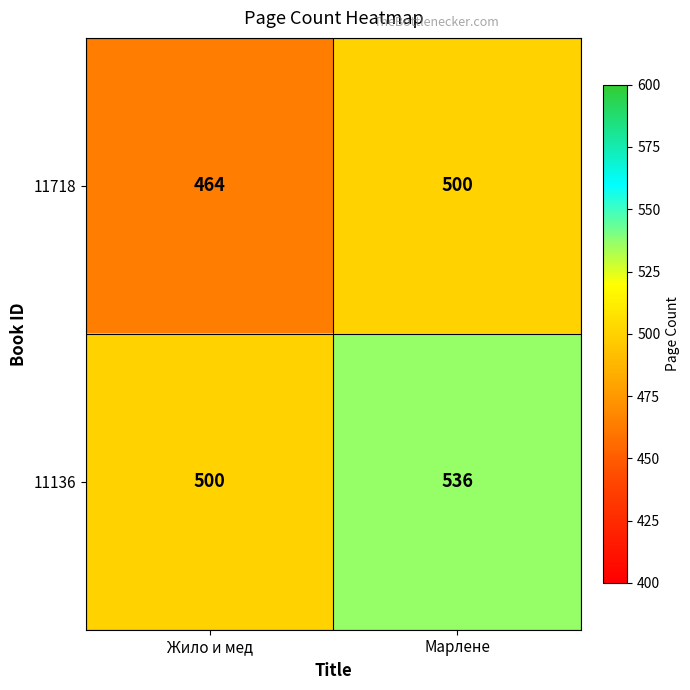

List the series in order of their overall mean, lowest first.

11718, 11136